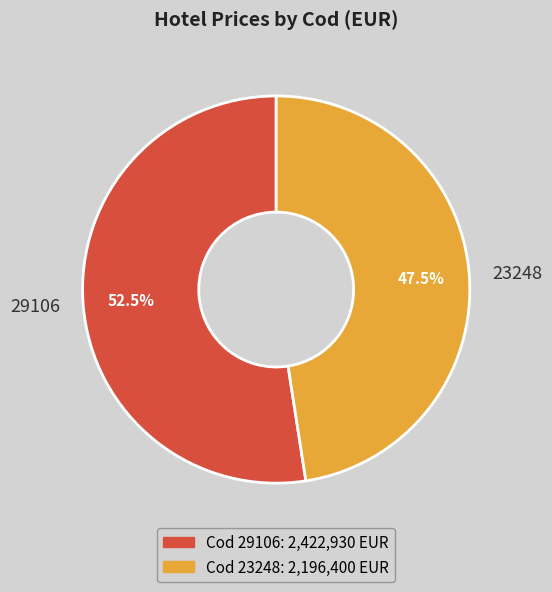

Which slice is the smallest?

23248